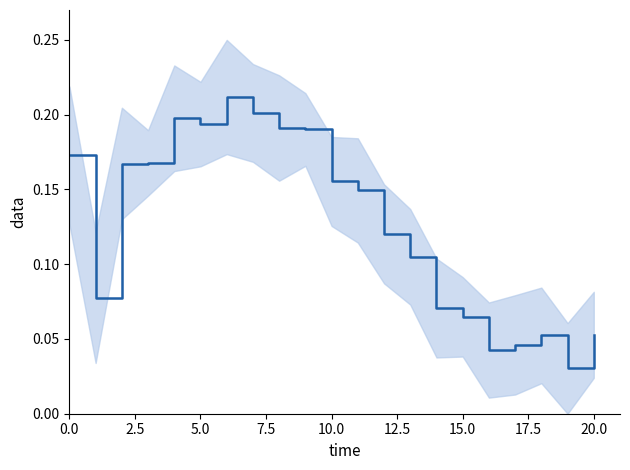

Which label corresponds to the smallest value in the chart?

19